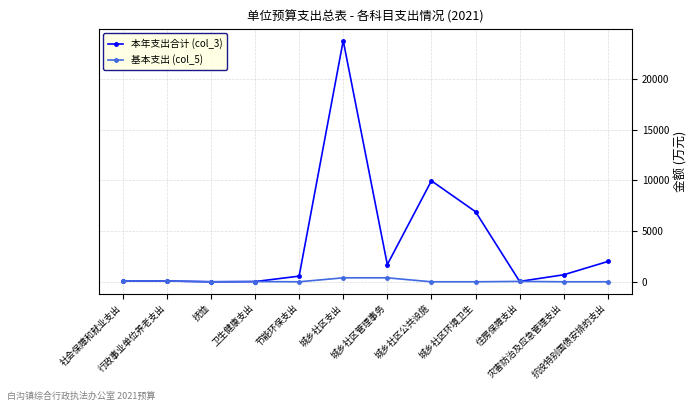

Which series has the widest spread of values?

本年支出合计 (col_3)